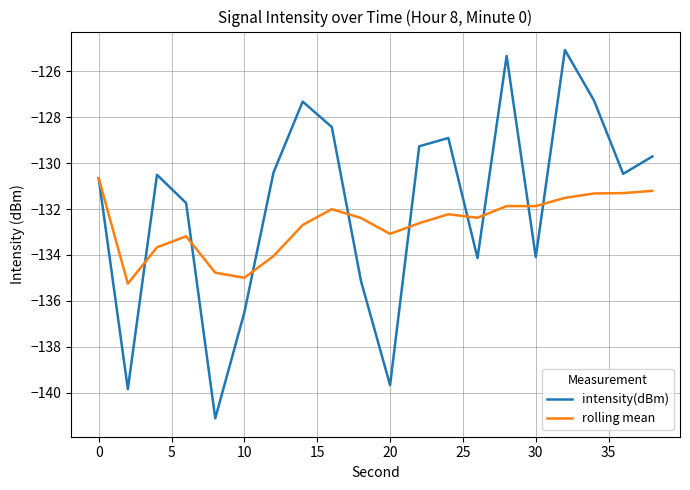

What is the minimum value for rolling mean?

-135.3